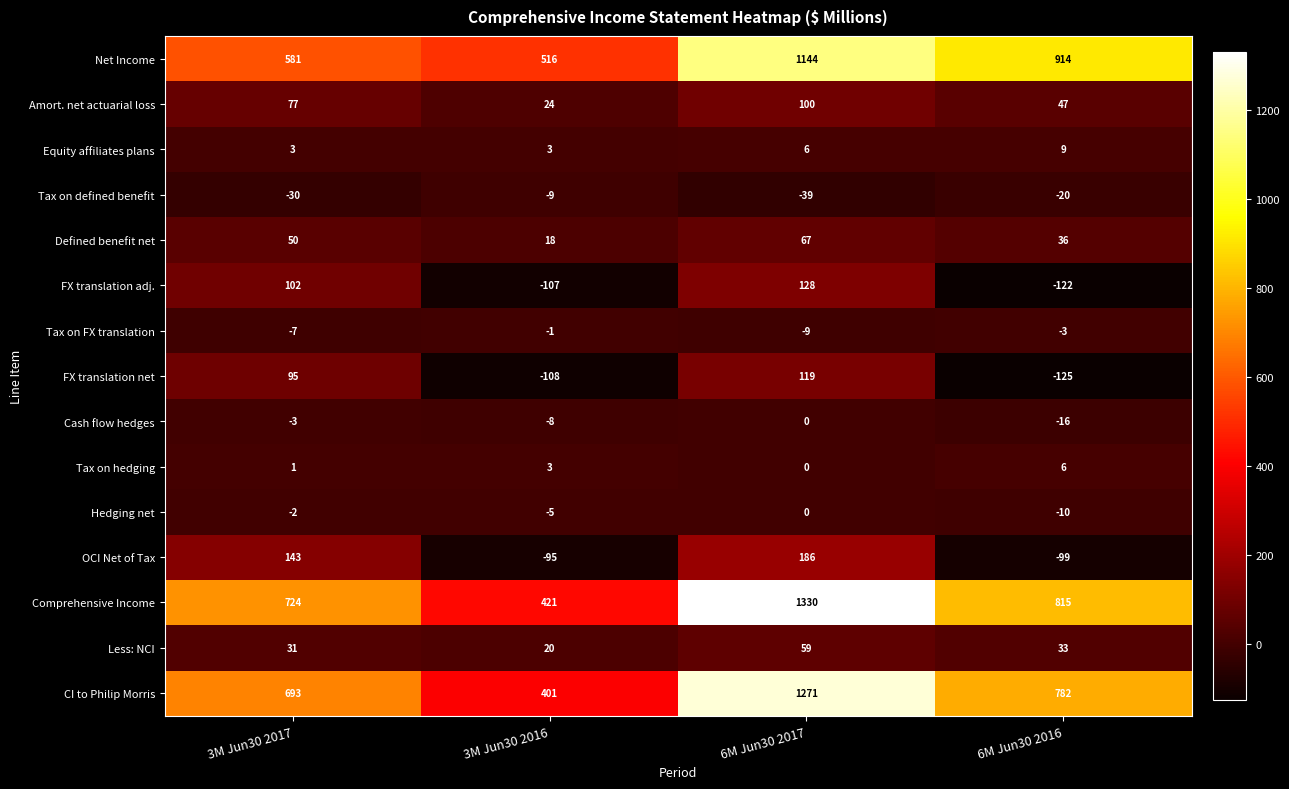

At which category does the chart reach its minimum across all series?

6M Jun30 2016